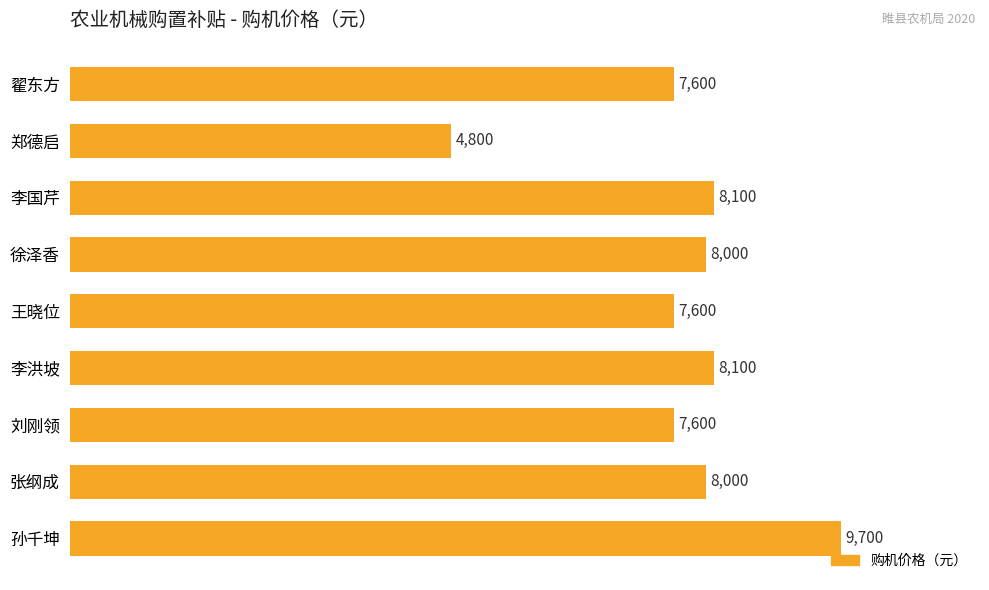

What is the sum of all values?

69500